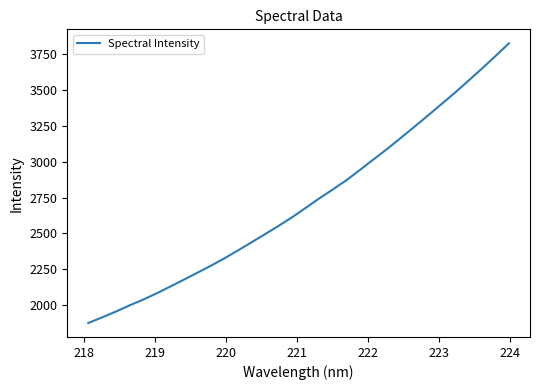

What is the difference between the maximum and minimum values?

1955.2